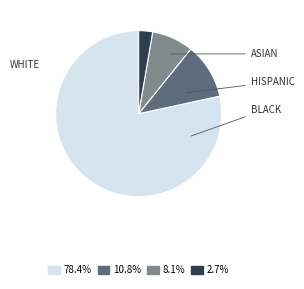

Is there a majority slice in this chart?

Yes